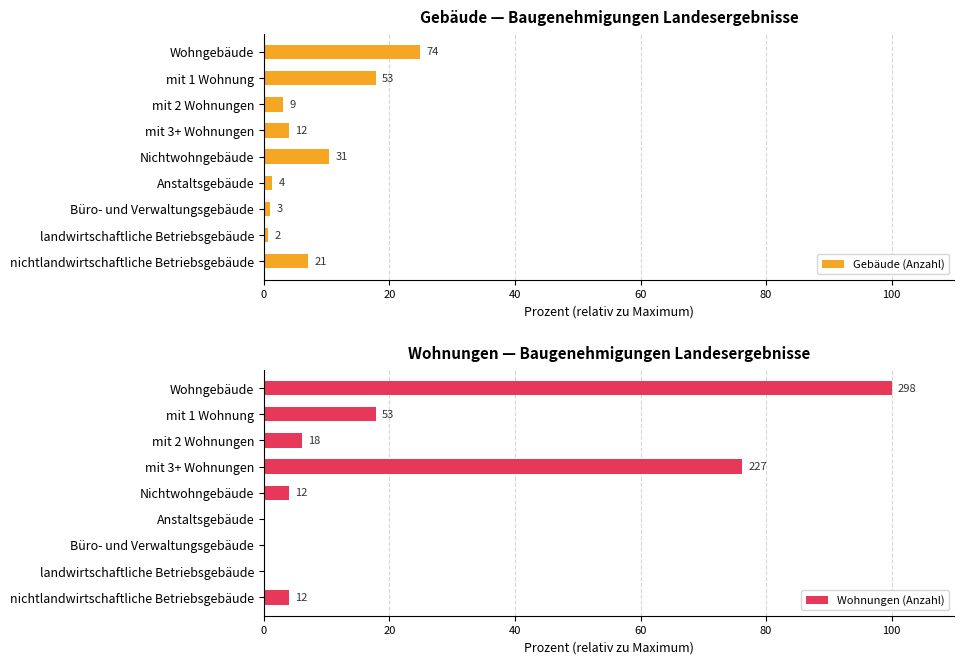

Which series changed the most between Anstaltsgebäude and nichtlandwirtschaftliche Betriebsgebäude?

Gebäude (Anzahl)